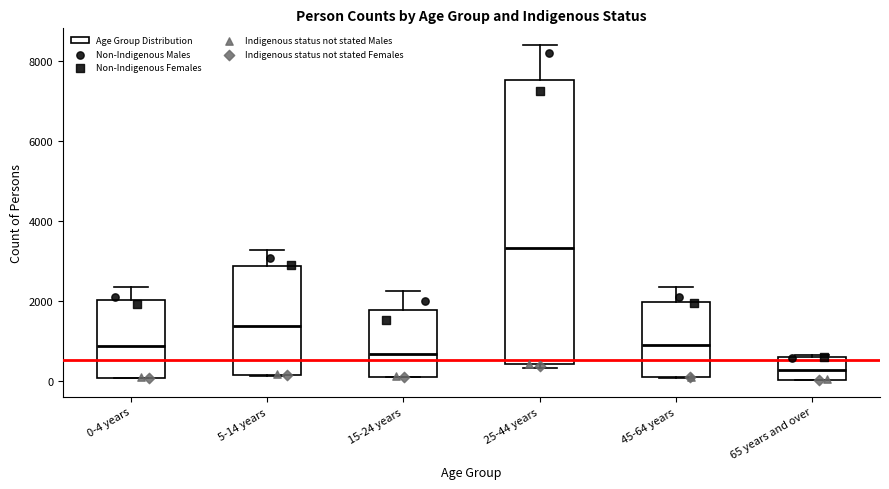

Which box is the tallest, from its lower edge to its upper edge?

25-44 years